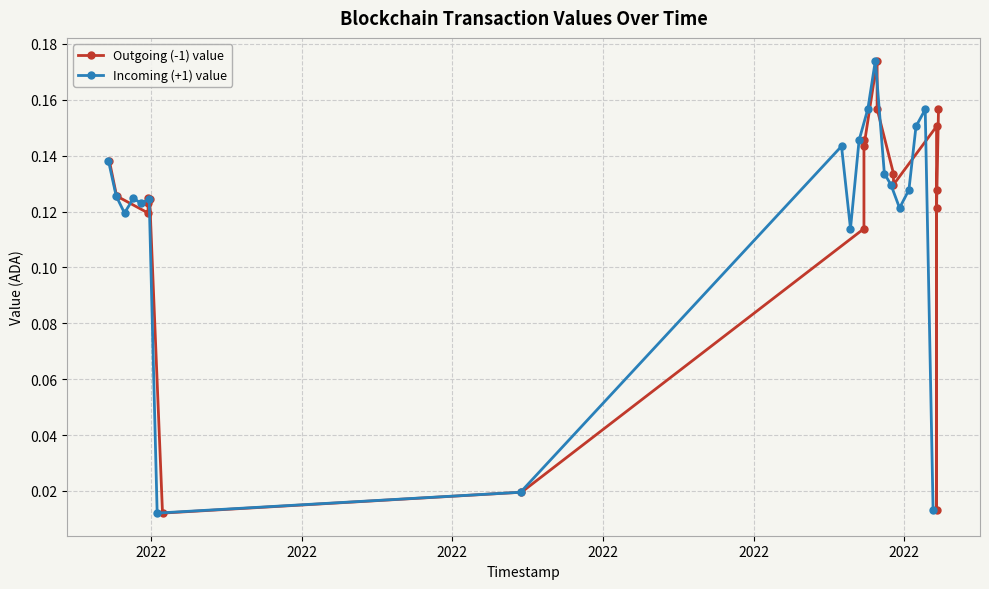

What are all the series names shown in the legend?

Outgoing (-1) value, Incoming (+1) value